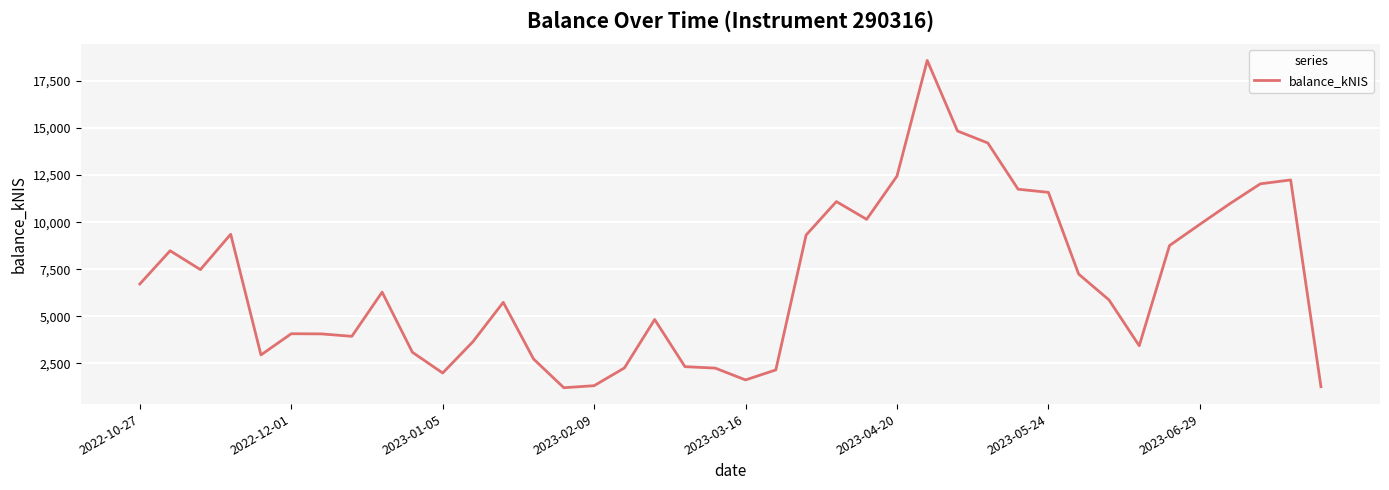

What is the difference between the maximum and minimum values?

17393.5